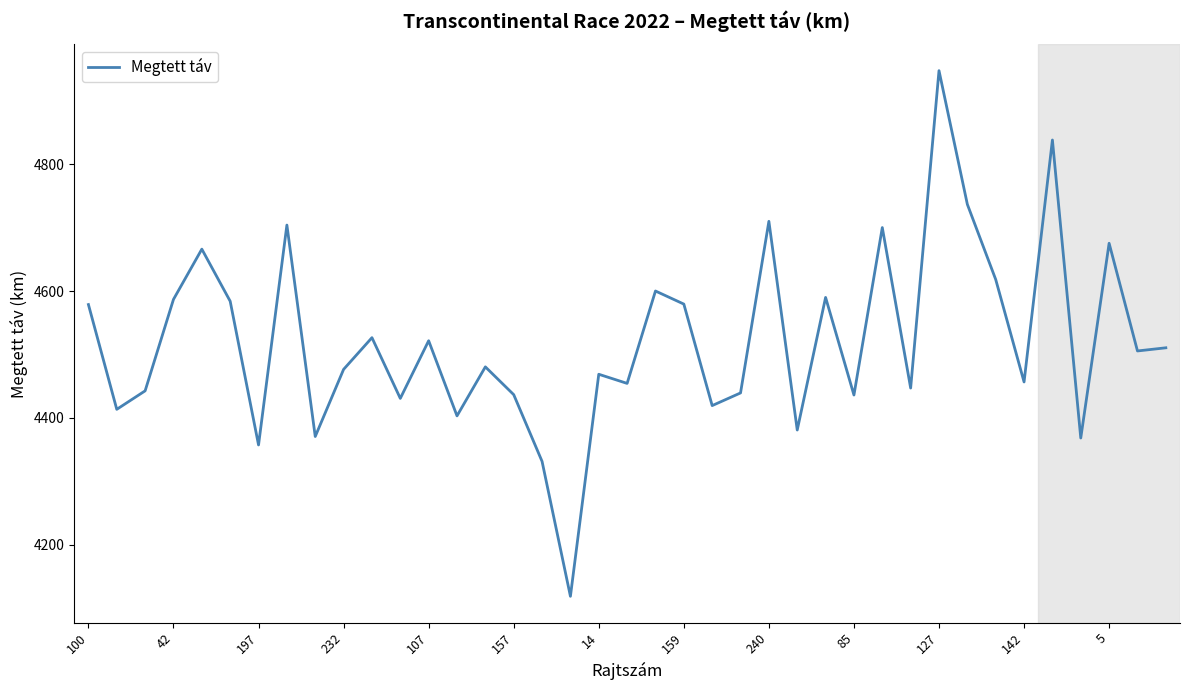

What is the minimum value shown in the chart?

4119.1